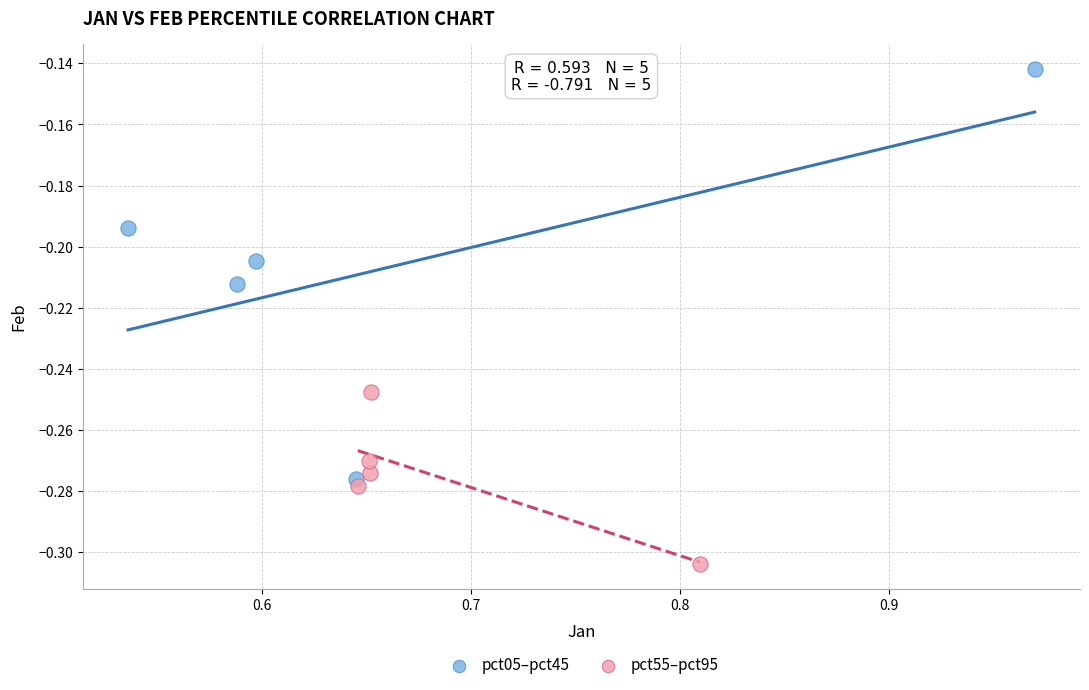

What are all the series names shown in the legend?

pct05–pct45, pct55–pct95